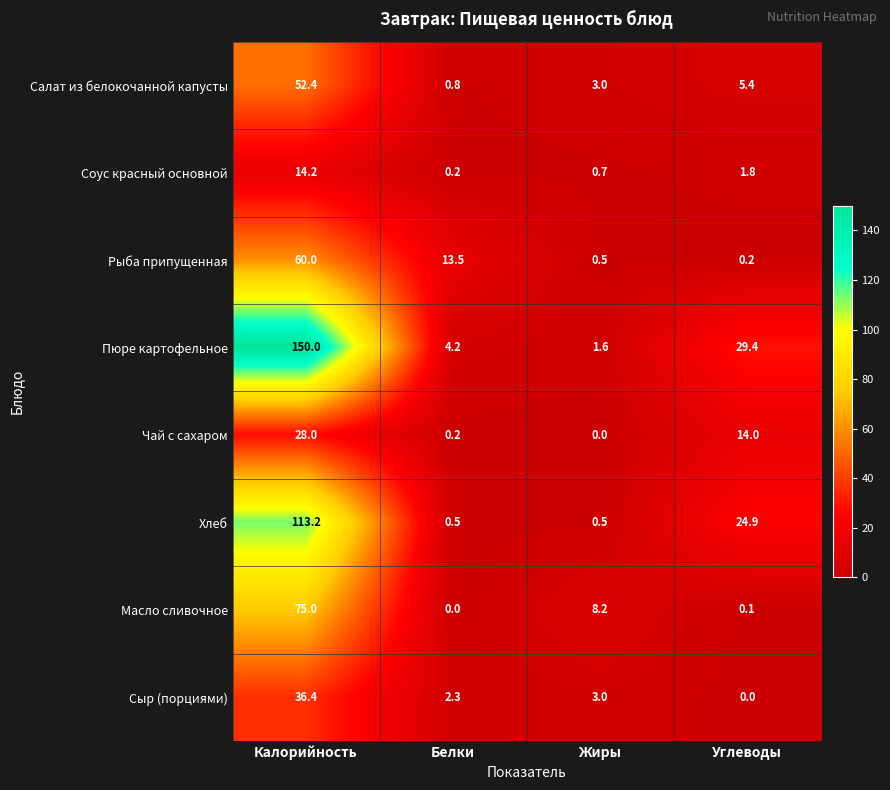

Is the value of Рыба припущенная at Углеводы greater than the value of Соус красный основной at Калорийность?

No